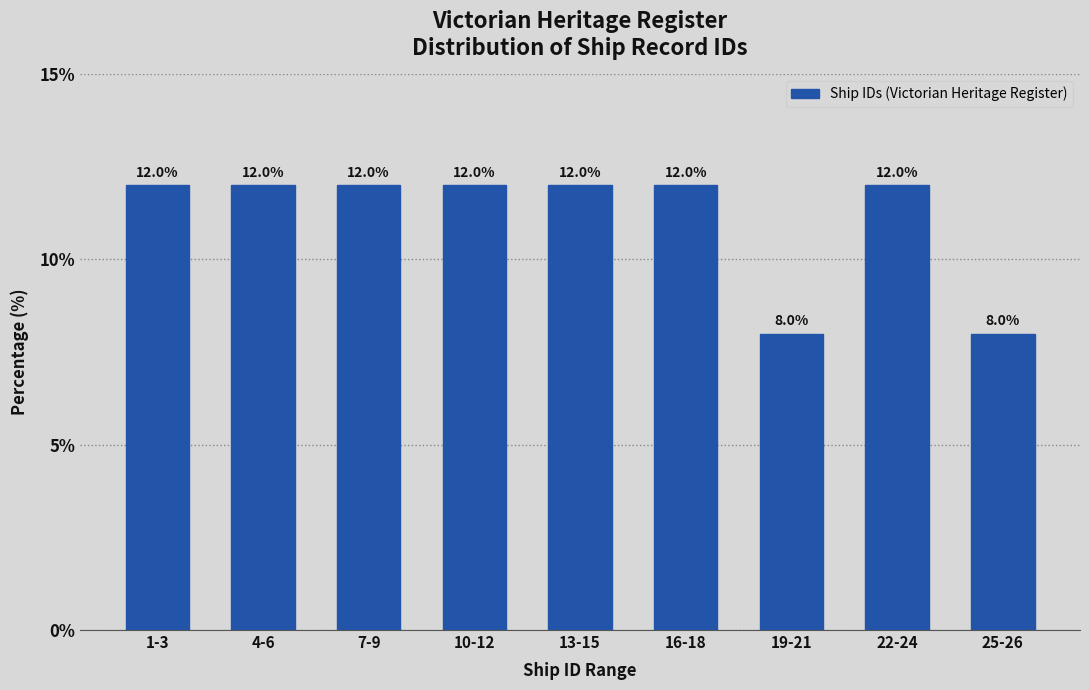

Reading left to right, list all the values displayed in this chart.

12	12	12	12	12	12	8	12	8